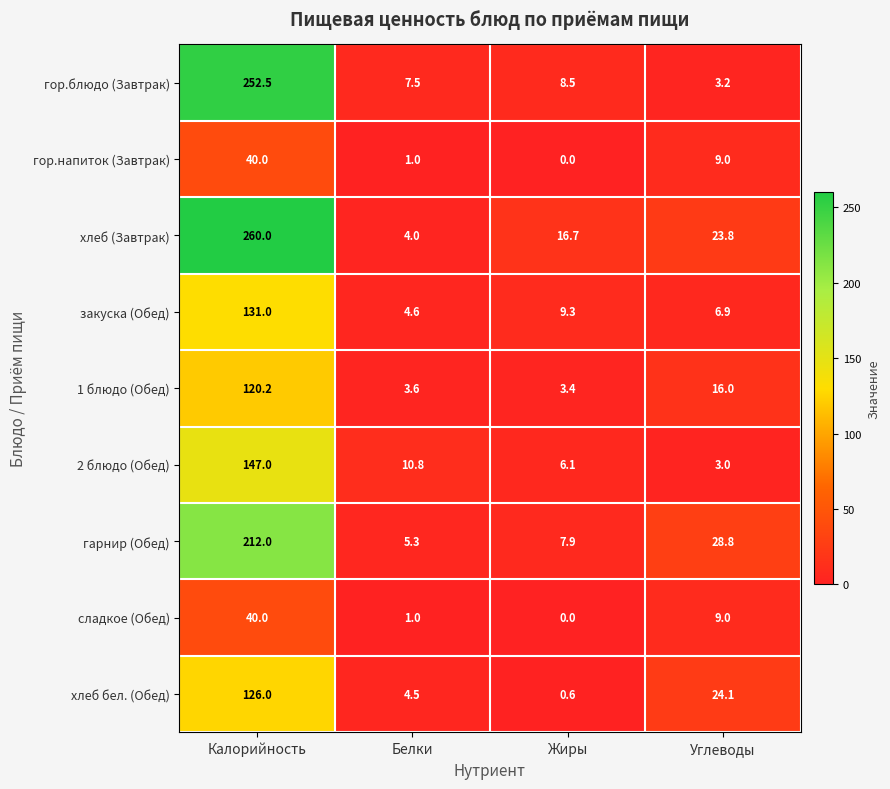

Which series has the largest range (max minus min)?

хлеб (Завтрак)